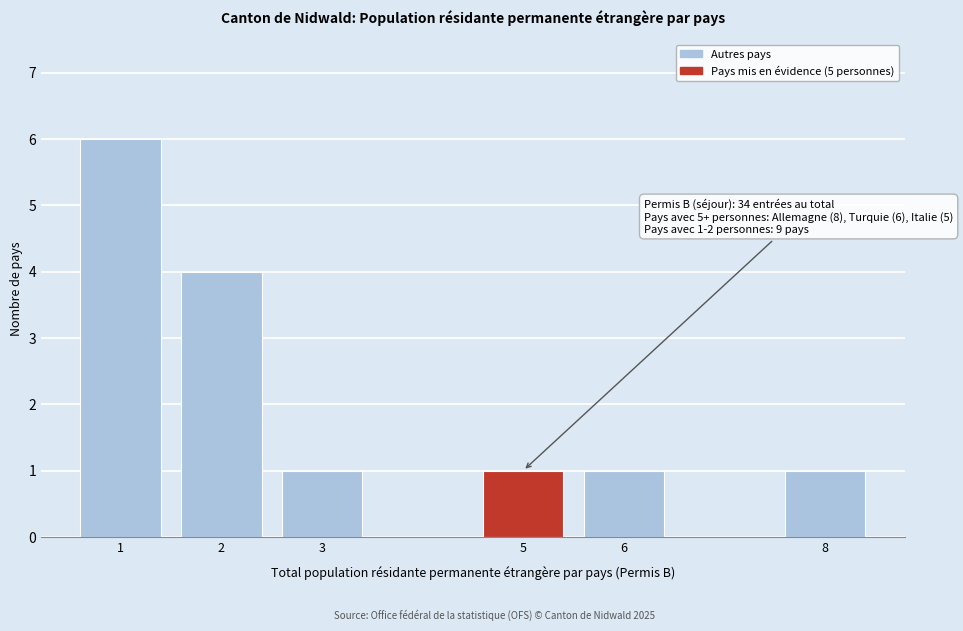

Reading right to left, transcribe all the data shown in this chart.

8=1	6=1	5=1	3=1	2=4	1=6